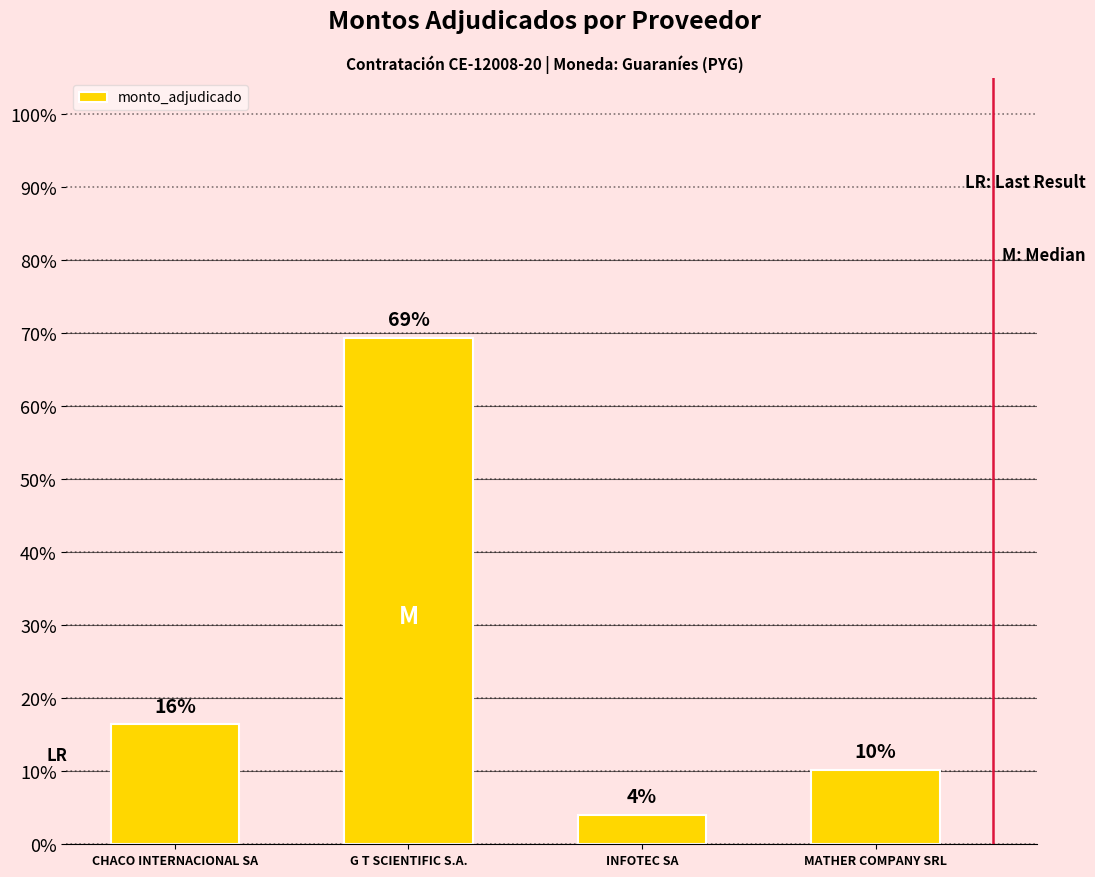

What is the approximate value at G T SCIENTIFIC S.A., to the nearest 100?

774900000